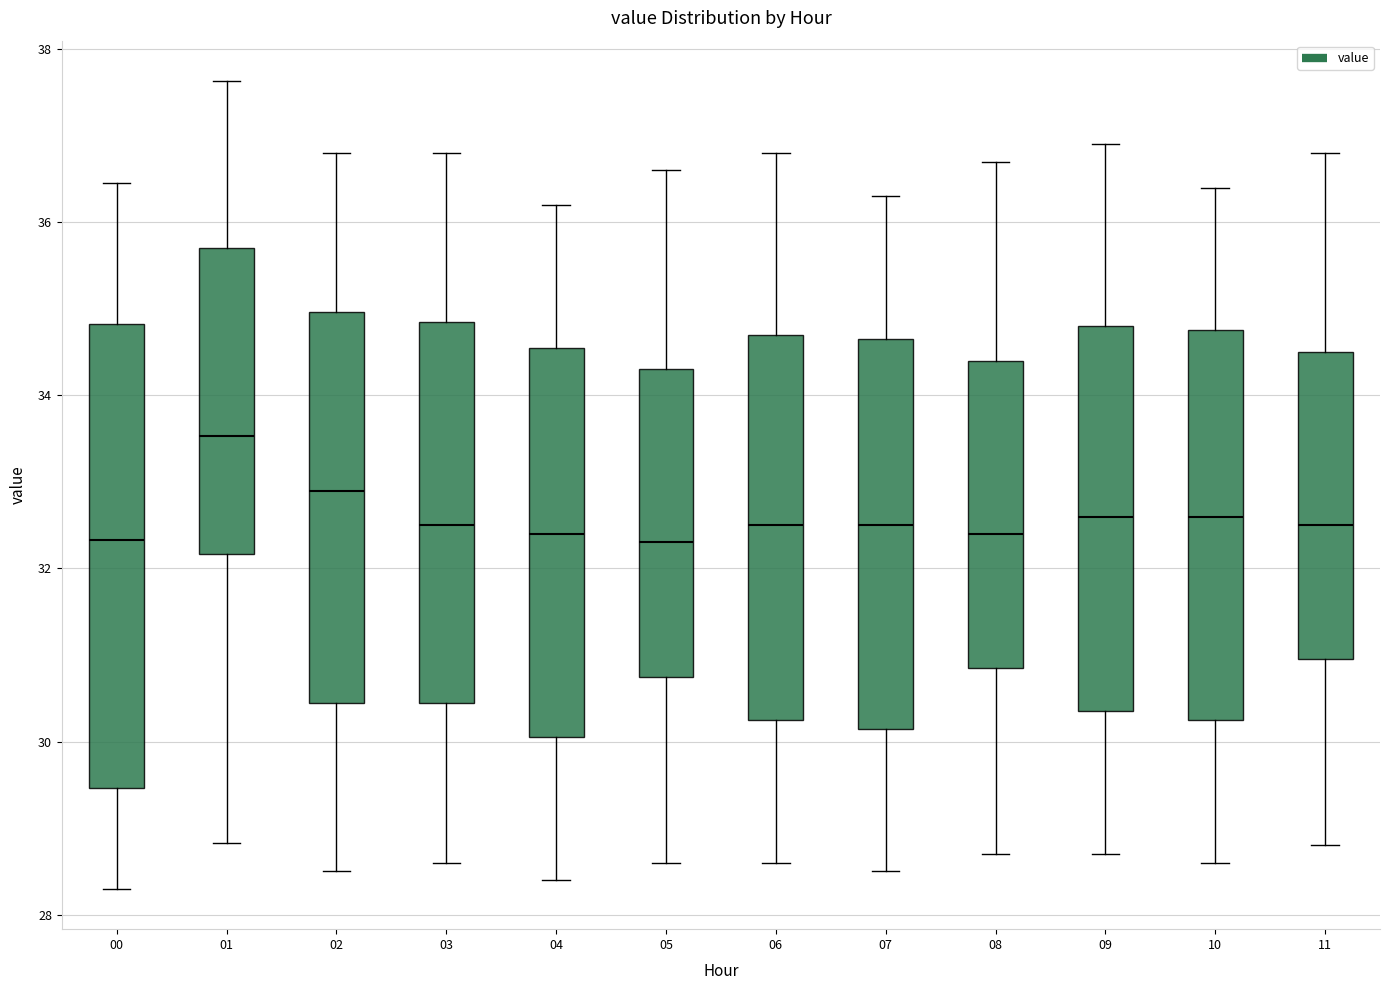

Which box is the tallest, from its lower edge to its upper edge?

00